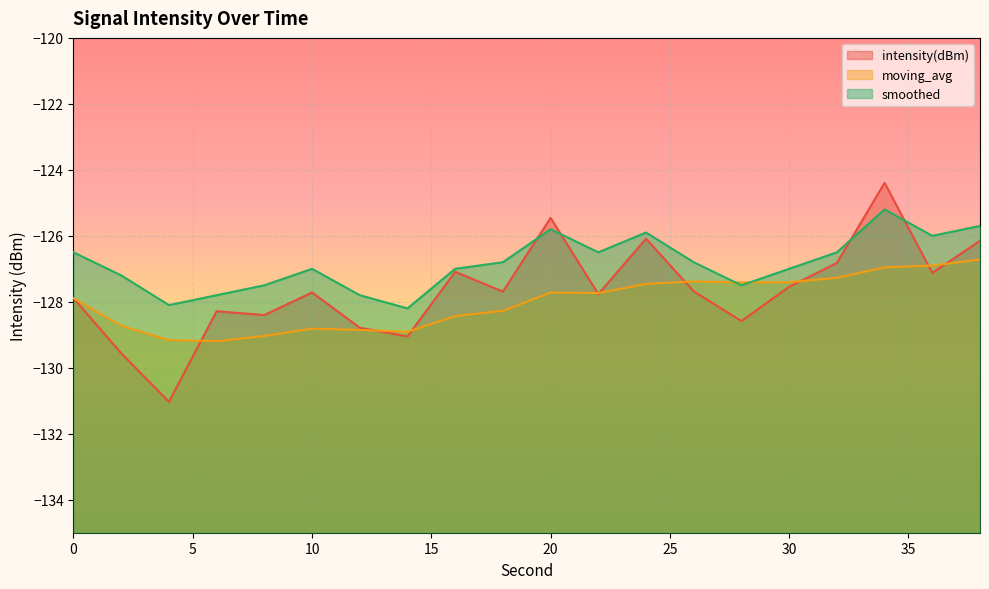

Where do intensity(dBm) and smoothed first cross each other?

18 and 20